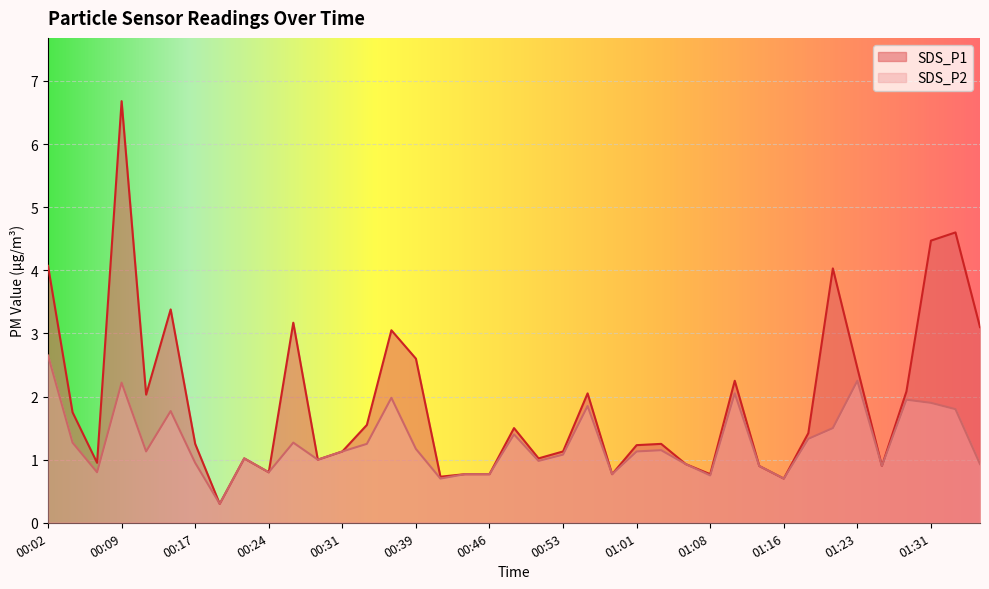

Is the value of SDS_P1 at 00:31 greater than the value of SDS_P2 at 00:19?

Yes